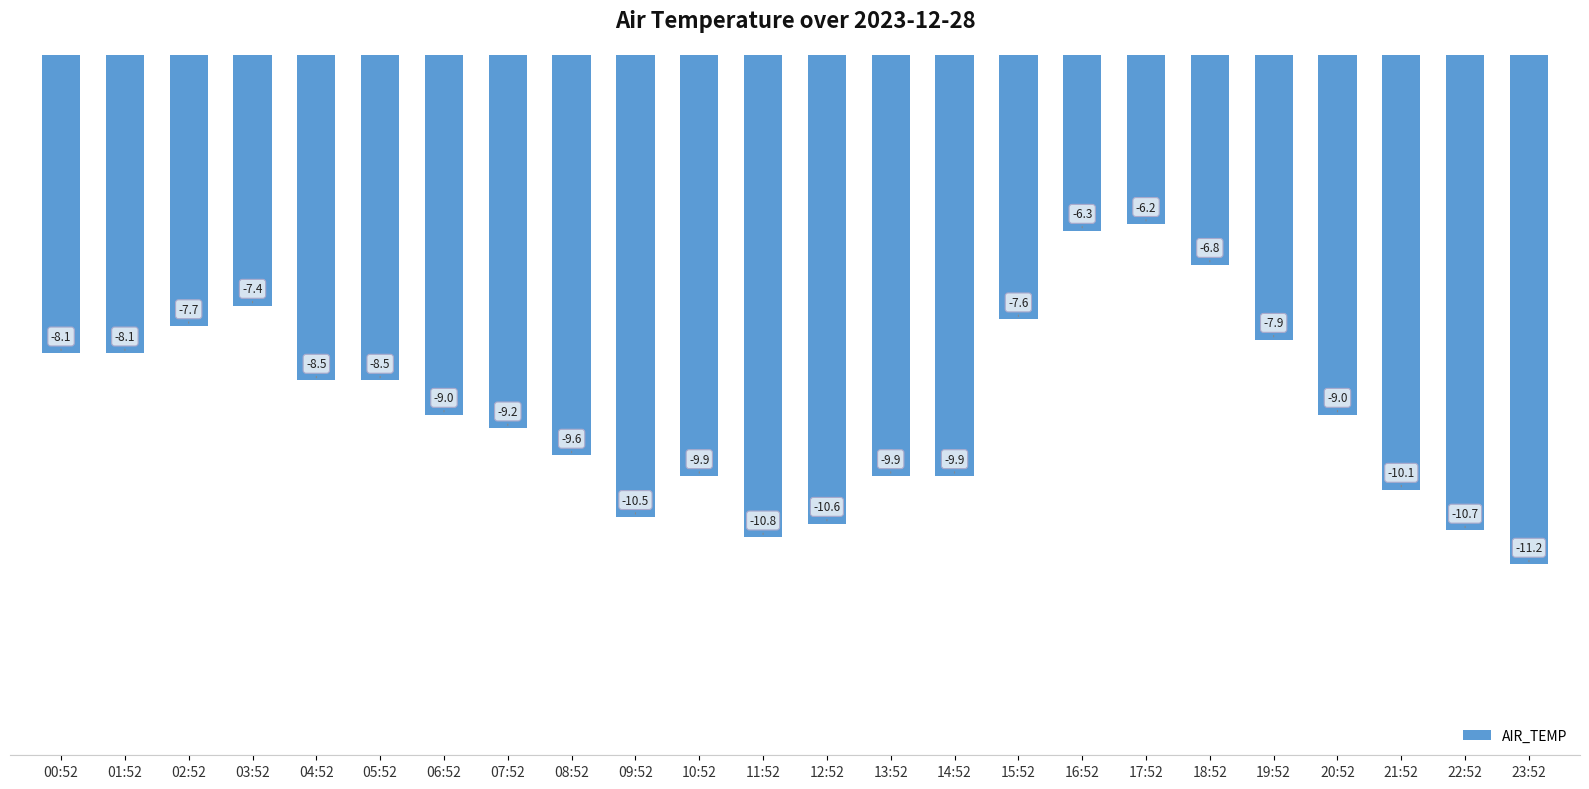

True or false: the data shows -3.6 at 09:52.

False